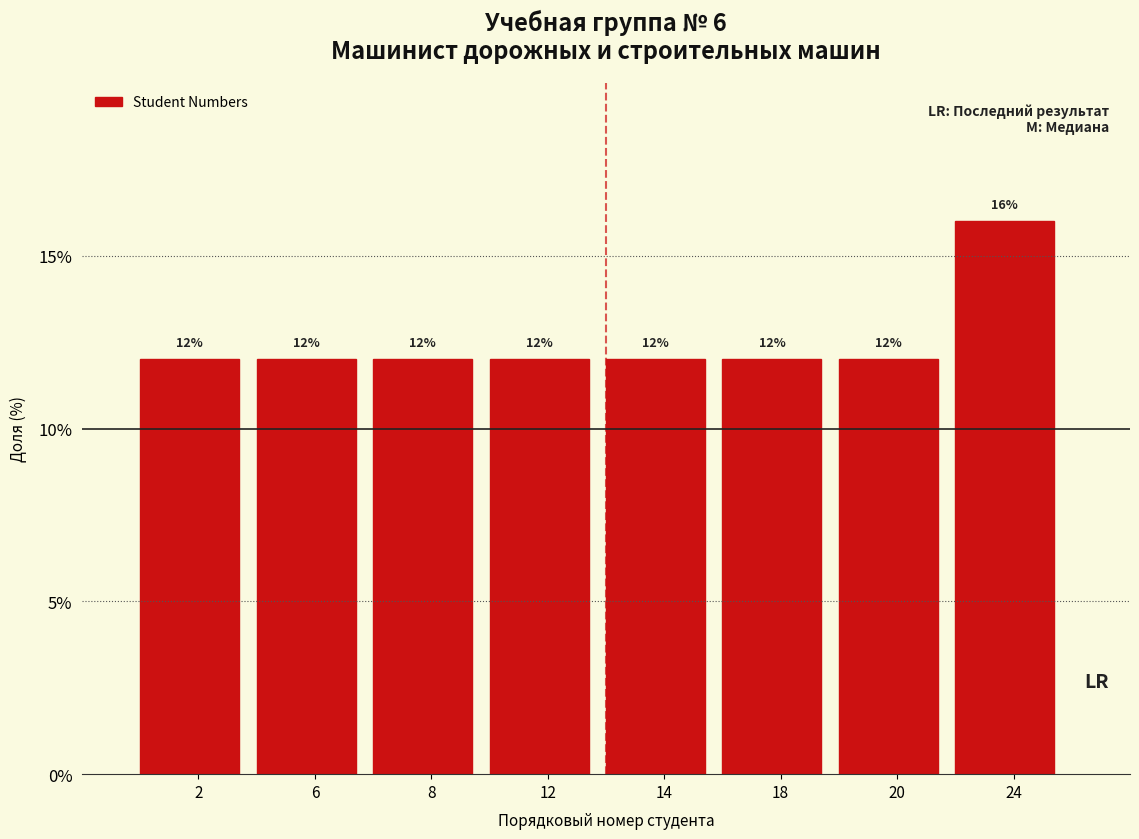

Reading left to right, what are all the values shown in this chart?

2=12	6=12	8=12	12=12	14=12	18=12	20=12	24=16